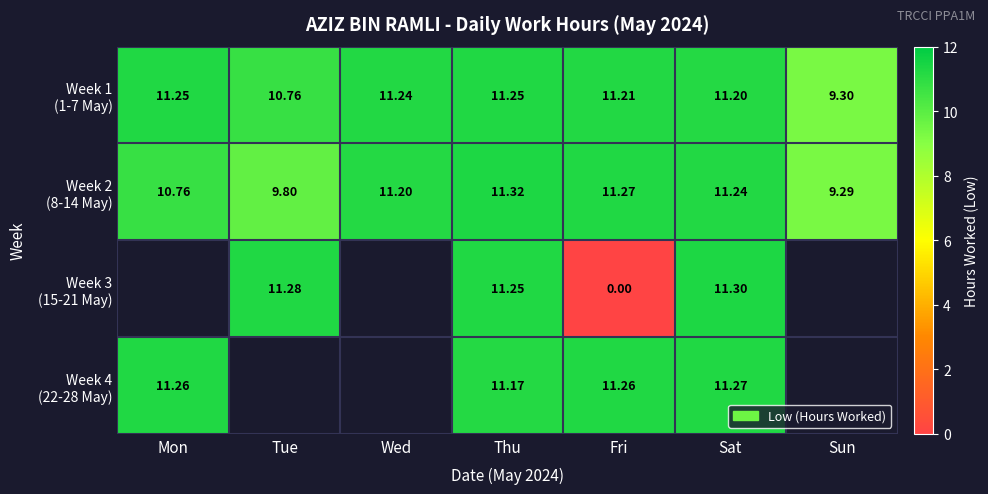

List the labels in order of Week 1 (1-7 May) value, largest first.

Mon, Thu, Wed, Fri, Sat, Tue, Sun